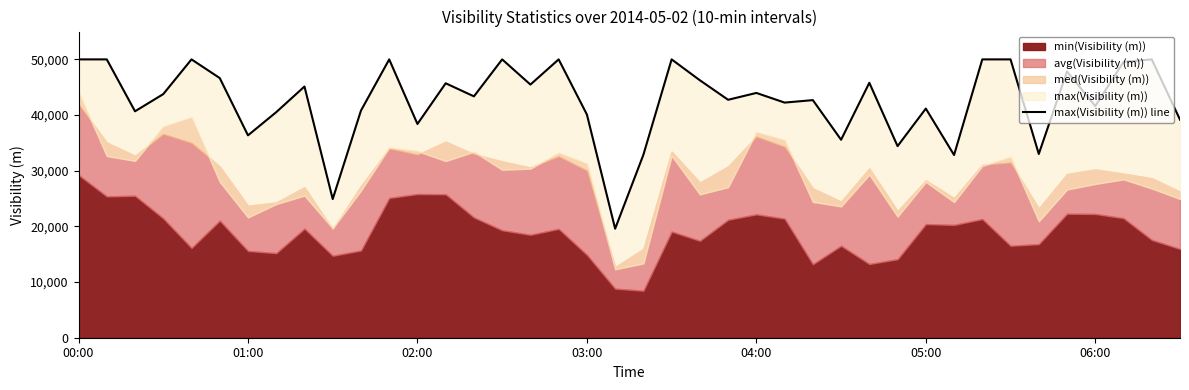

How many points are lower than both their immediate neighbors (excluding endpoints)?

14